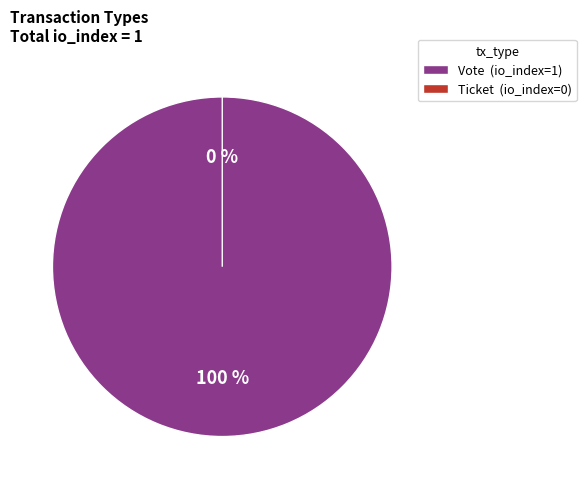

Is the sum of Vote and Ticket greater than half?

Yes